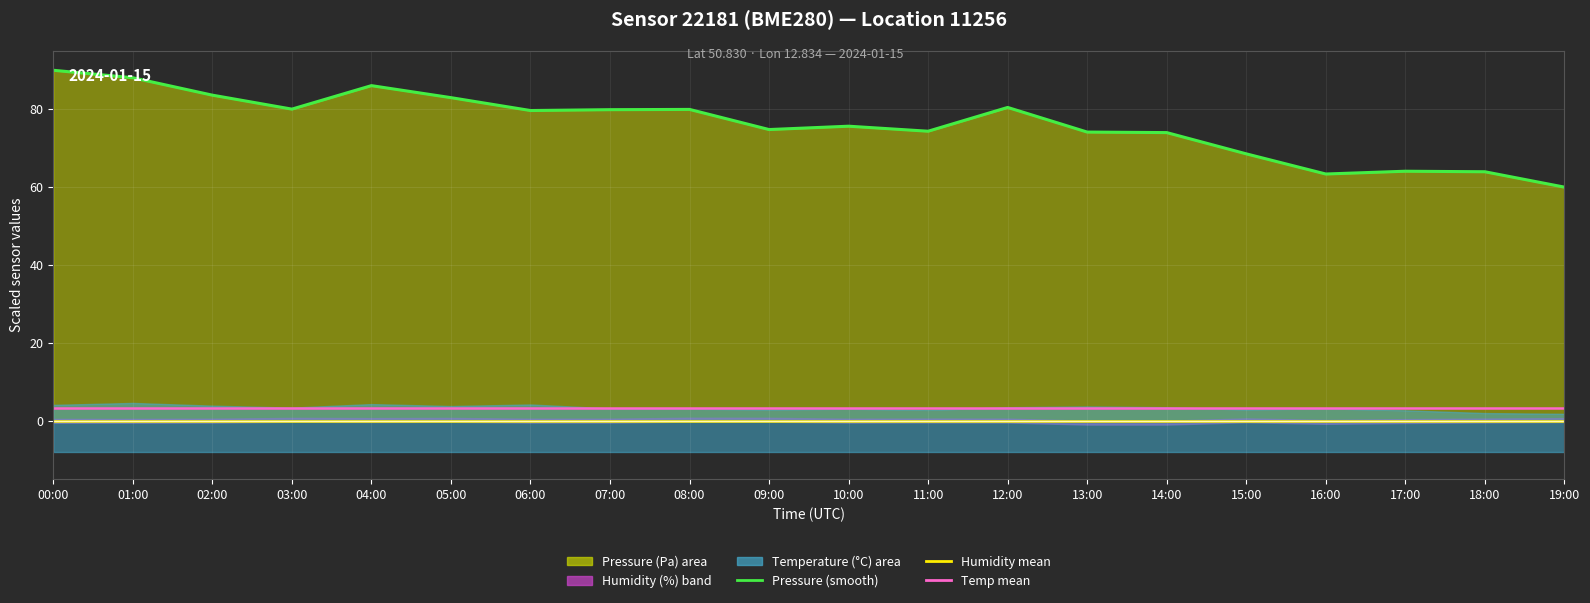

What is the sum of the temperature mean values at 15:00 and 06:00?

6.7